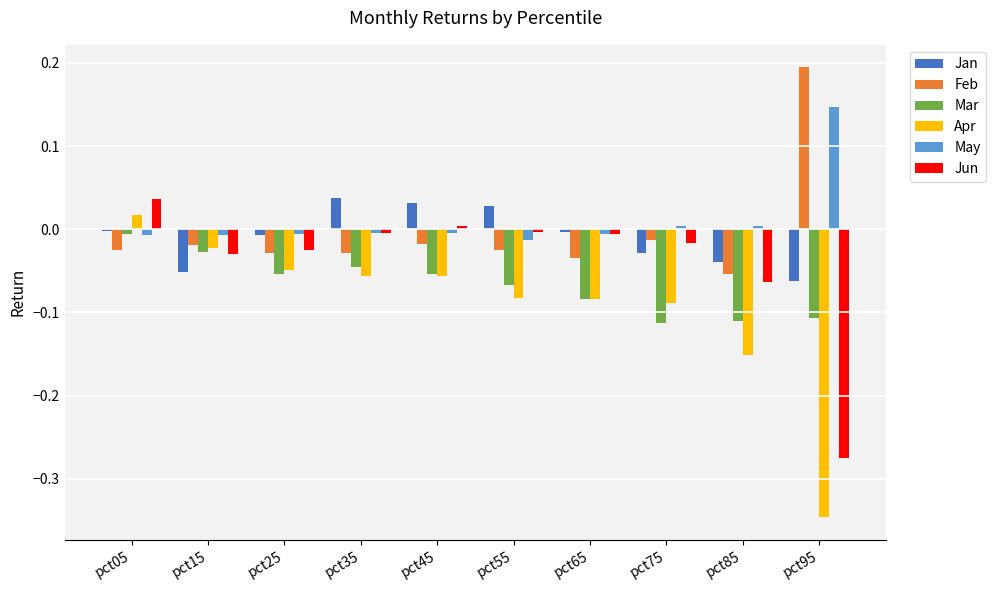

Is it true that May equals 0.0 at pct85?

True